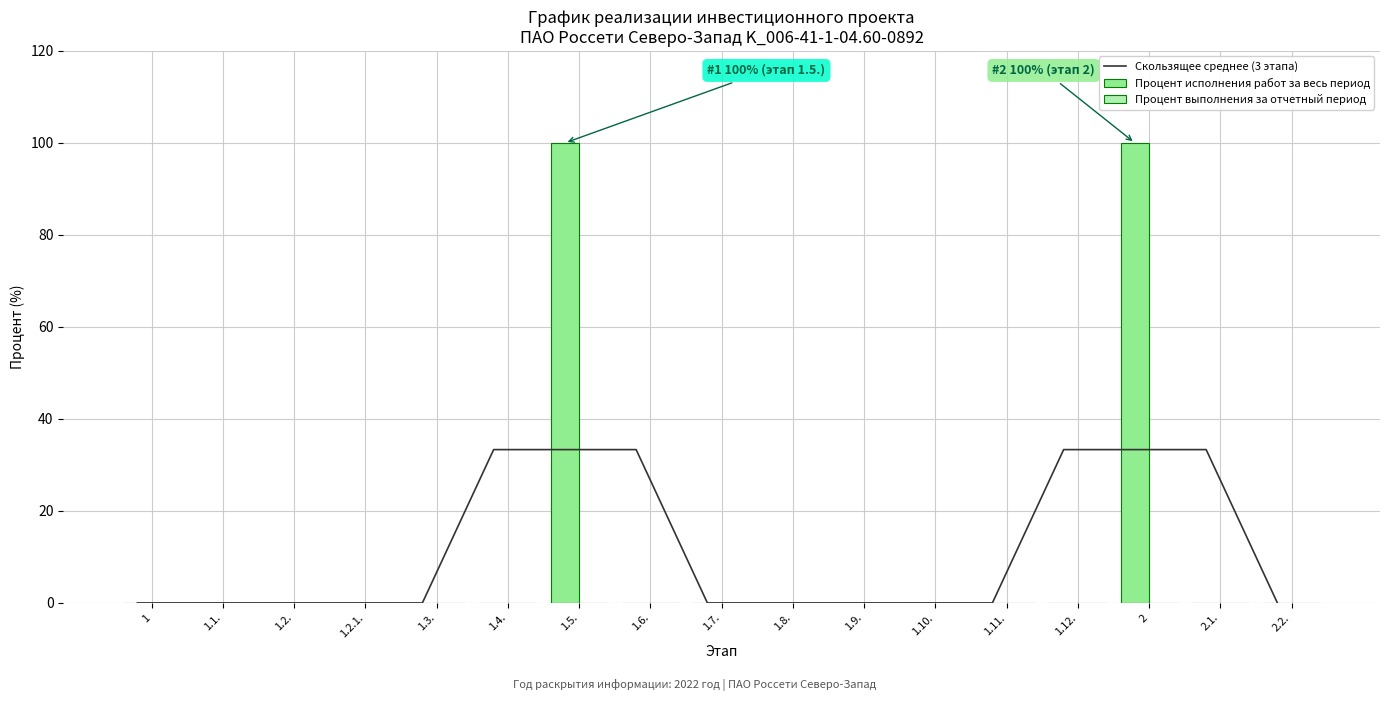

What is the difference between the maximum and minimum values in the Скользящее среднее (3 этапа) series?

33.3